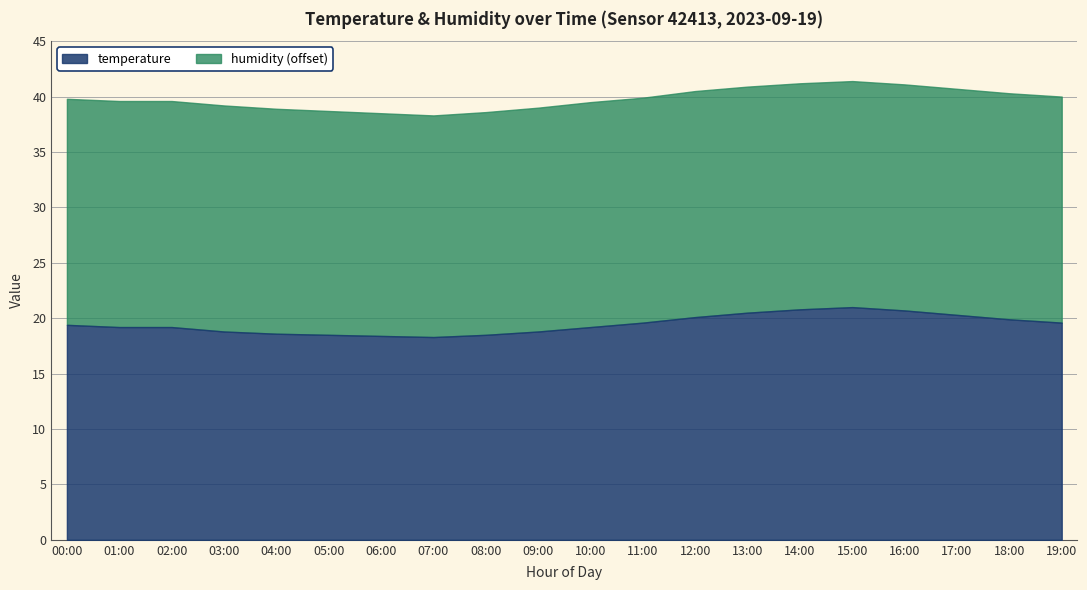

Which series has the widest spread of values?

temperature